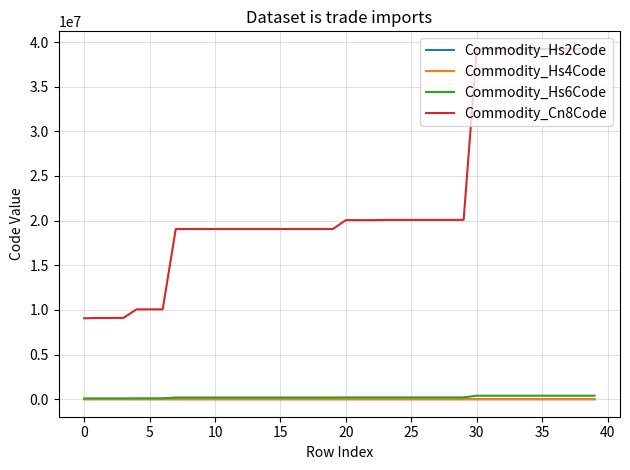

Which series has the largest total across all categories?

Commodity_Cn8Code